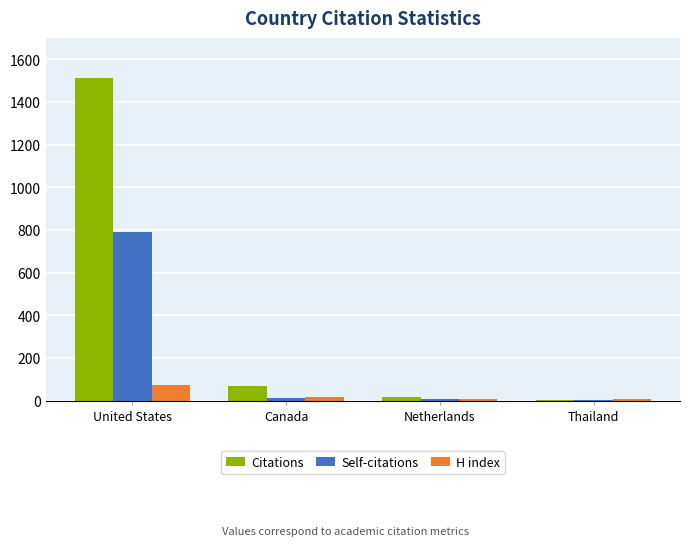

At which category is the sum across all series the highest?

United States